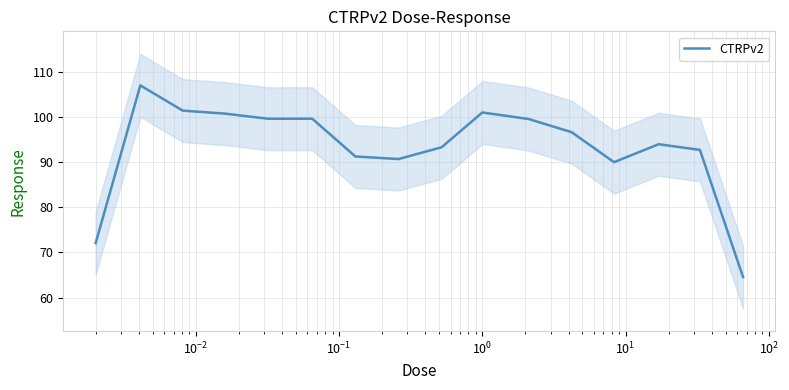

What is the highest value of the CTRPv2 series?

107.0